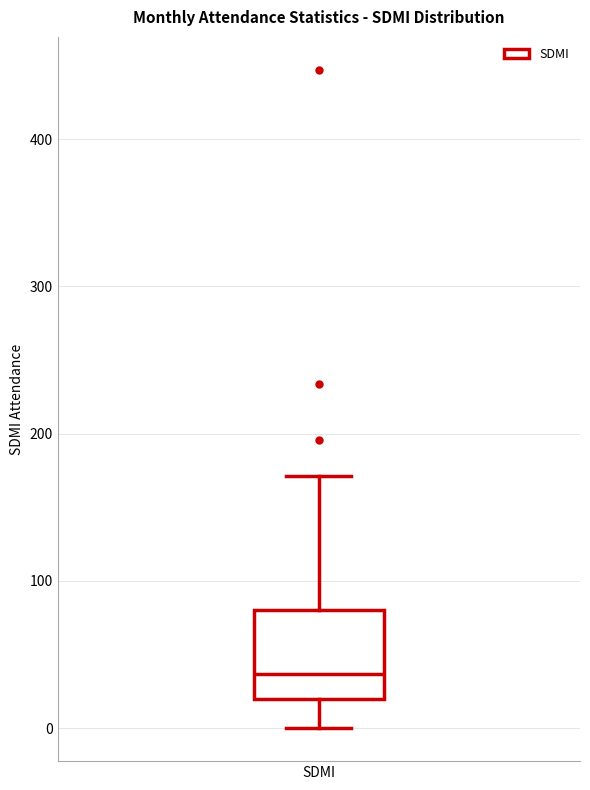

Transcribe this box plot: give where the median line is, the range the box spans, and where the two whiskers end, as read against the y-axis. The values are not printed on the chart, so give them approximately, as read against the axis.

median 40, box 20 to 80, whiskers 0 to 170